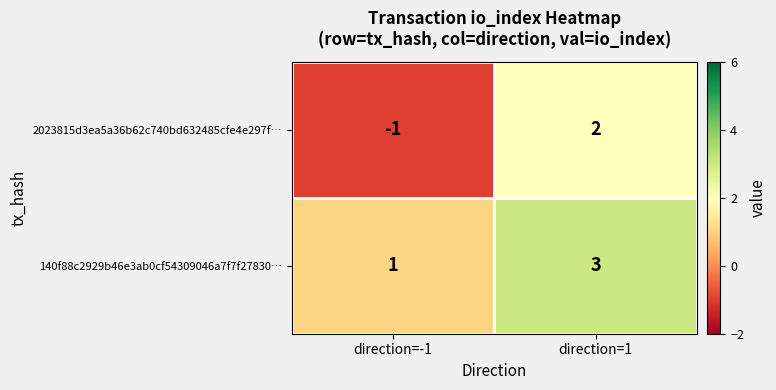

How many categories are shown in the chart?

2